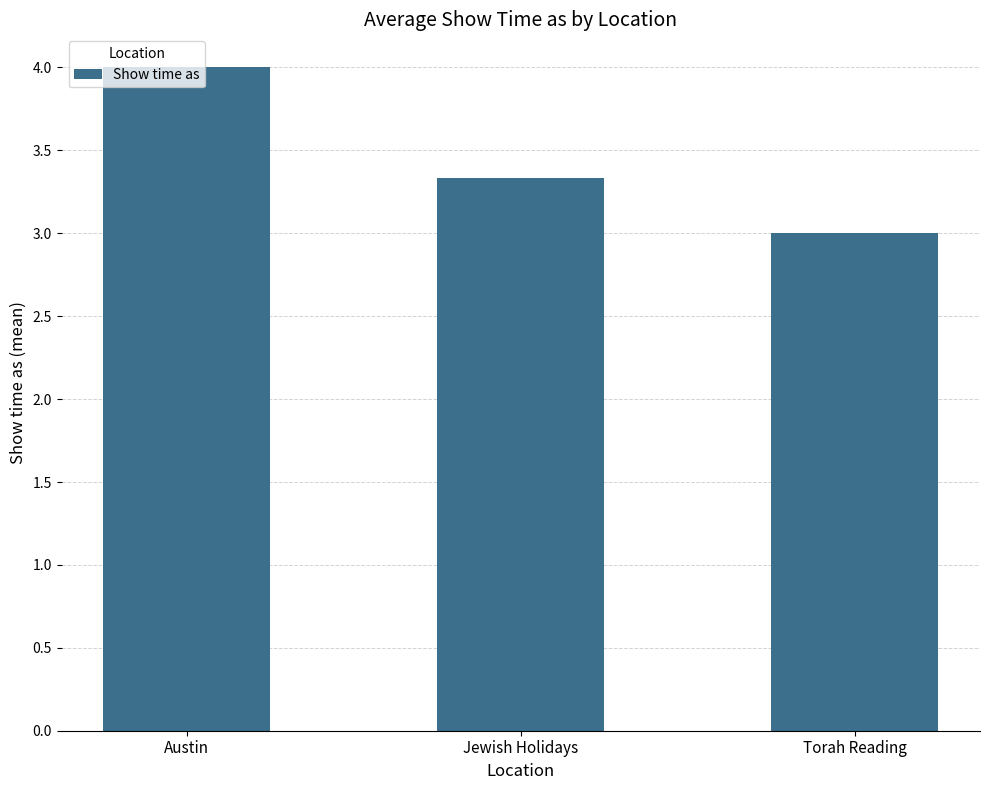

What is the change in value from Austin to Torah Reading?

-1.0